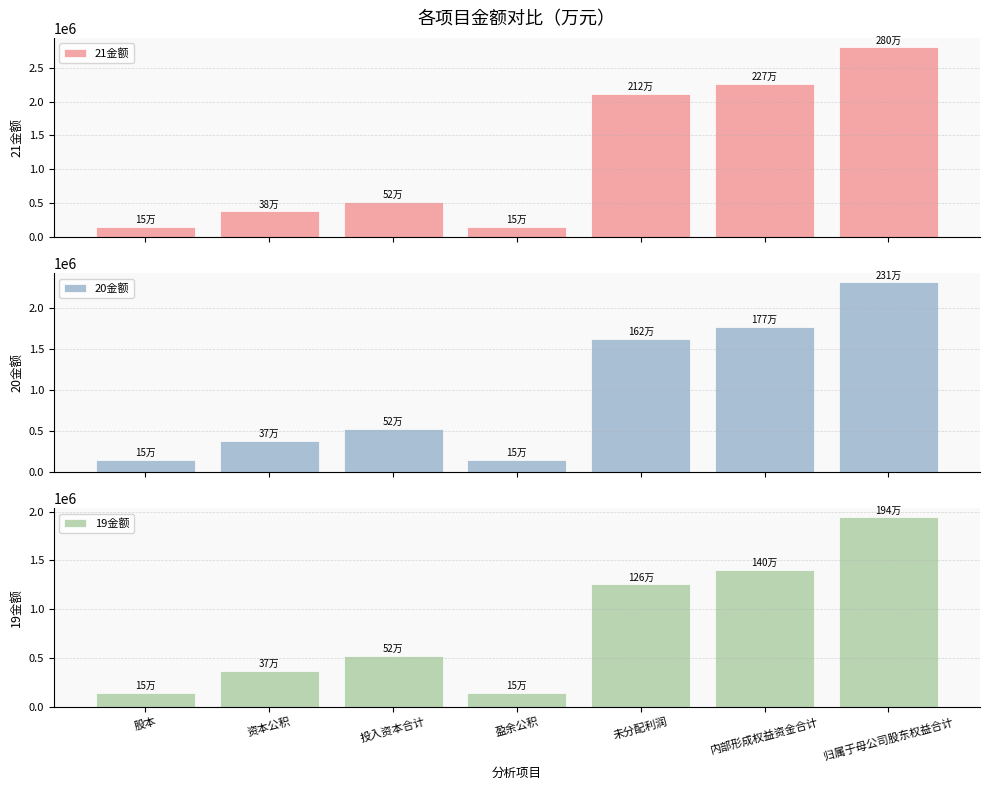

What are all the series names shown in the legend?

21金额, 20金额, 19金额